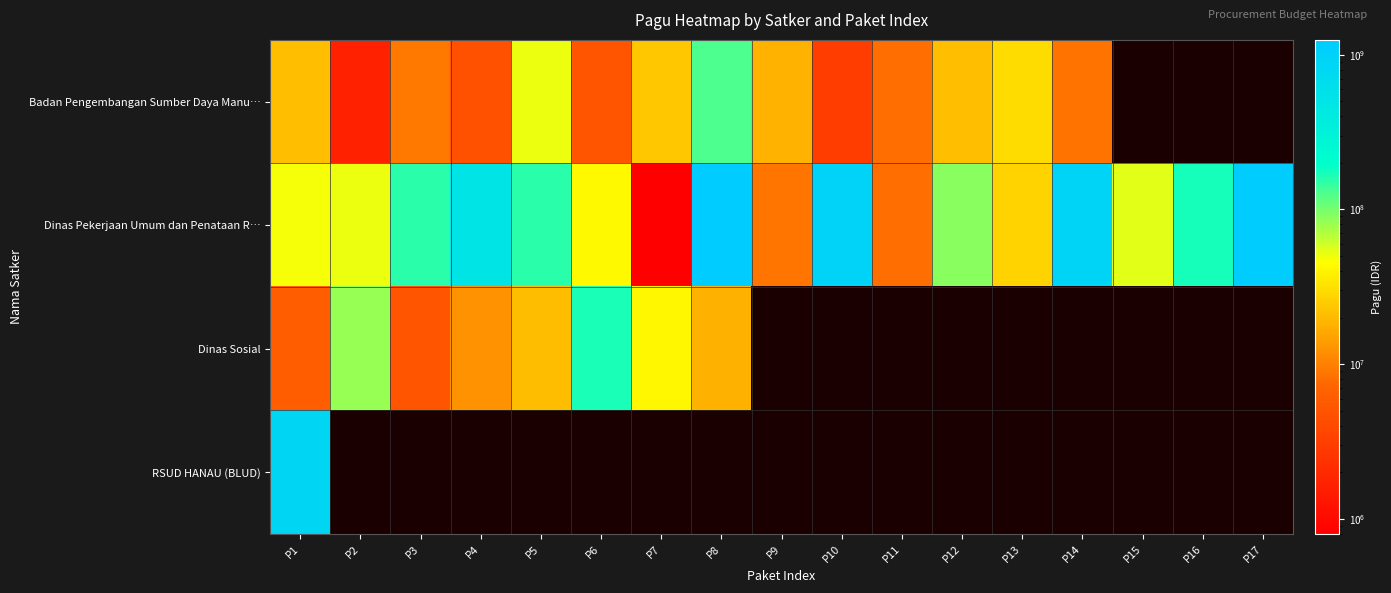

How many series are shown in this chart?

4